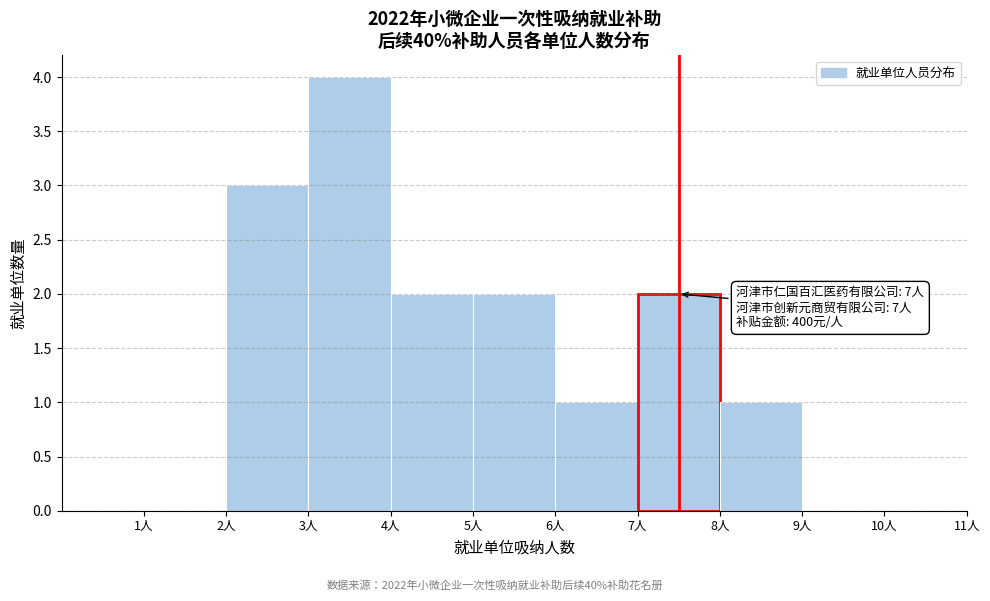

Which range on the x-axis has the tallest bar?

3 to 4